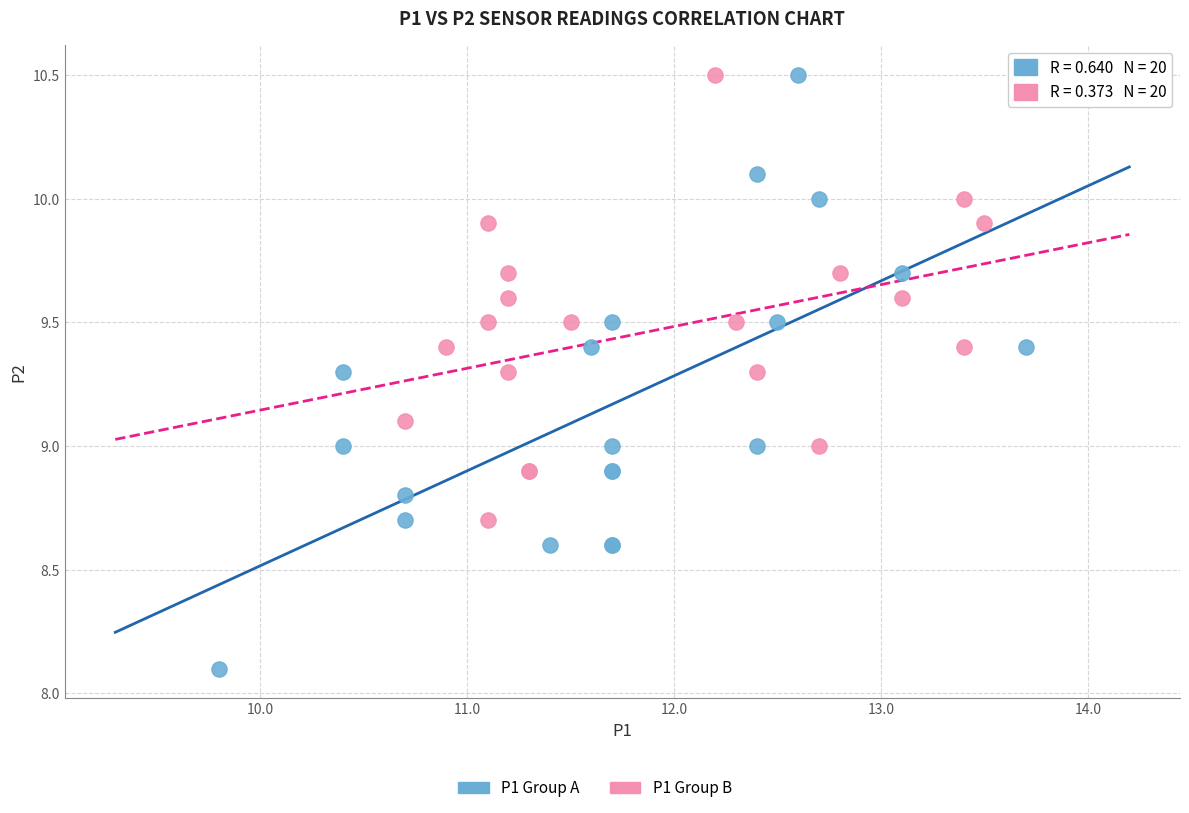

Which series contains the lowest Y value?

P1 Group A